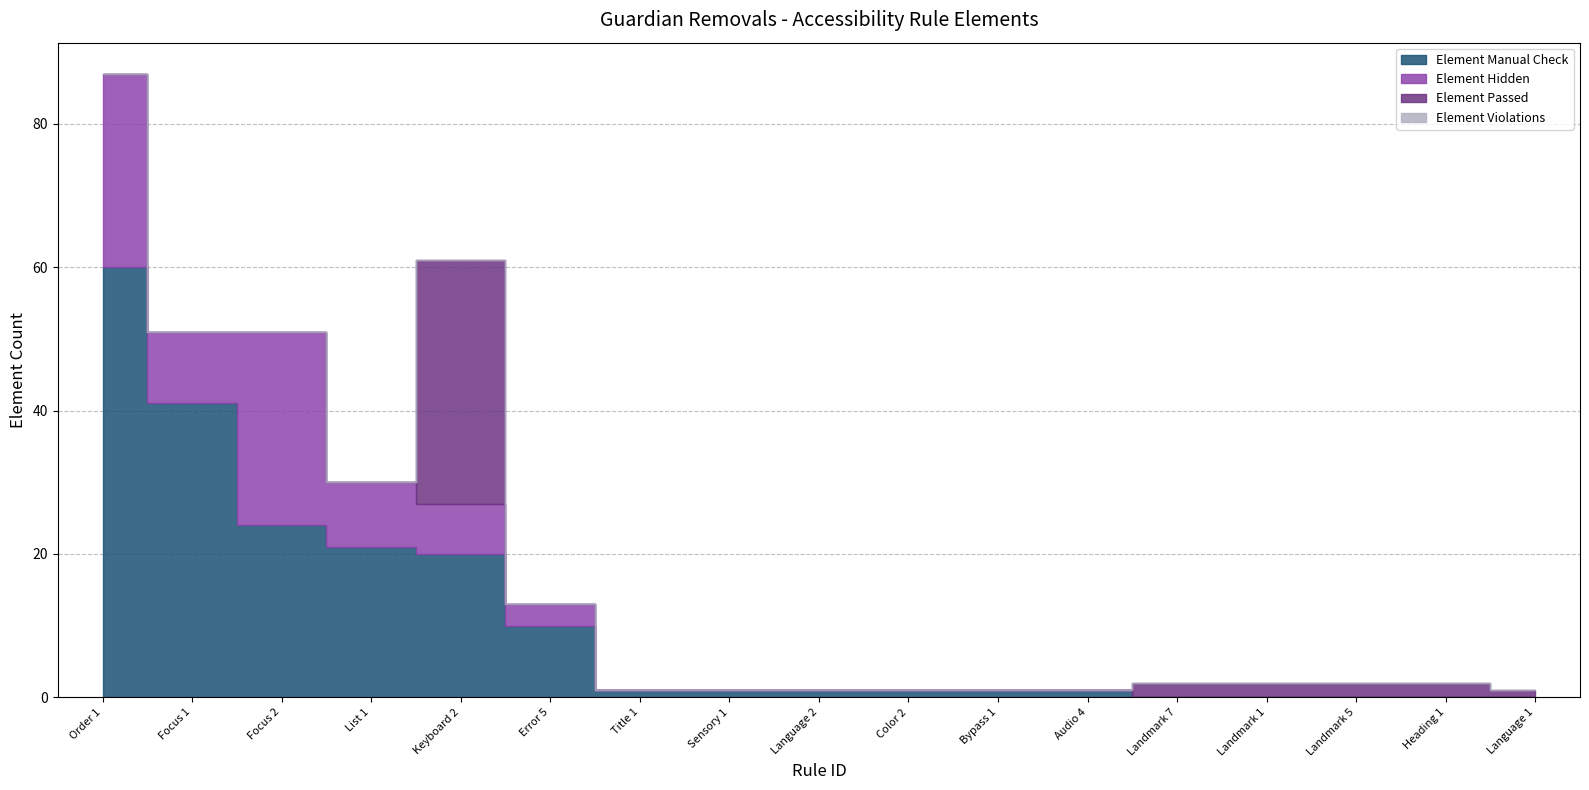

Where is Element Passed nearest to the value 17?

Landmark 7